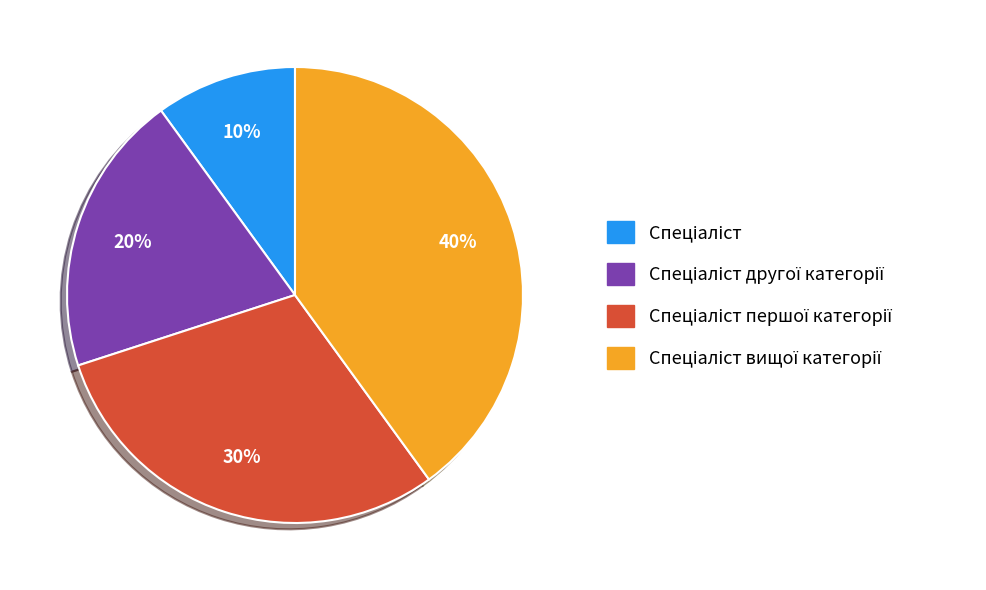

Does any single category account for the majority?

No